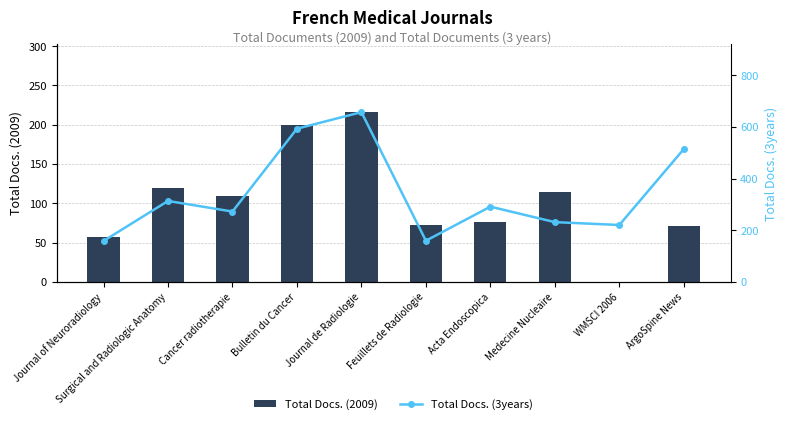

What is the average value of the Total Docs. (3years) series?

341